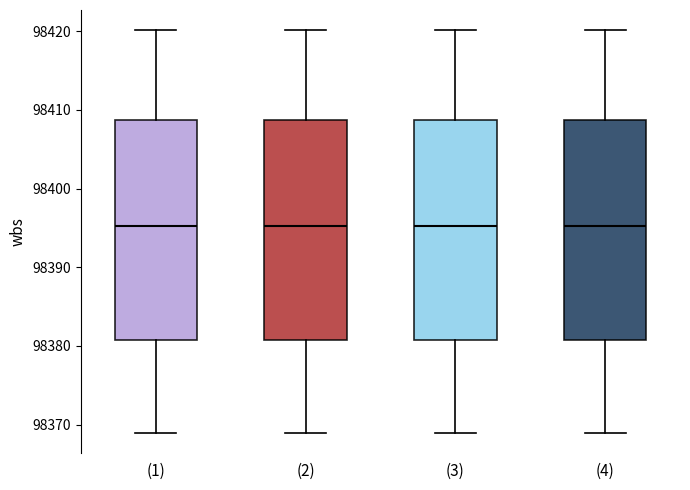

Reading left to right, transcribe this box plot: for each box, give where its median line is, the range the box spans, and where its two whiskers end, as read against the y-axis. The values are not printed on the chart, so give them approximately, as read against the axis.

(1): median 98395, box 98381 to 98409, whiskers 98369 to 98420
(2): median 98395, box 98381 to 98409, whiskers 98369 to 98420
(3): median 98395, box 98381 to 98409, whiskers 98369 to 98420
(4): median 98395, box 98381 to 98409, whiskers 98369 to 98420